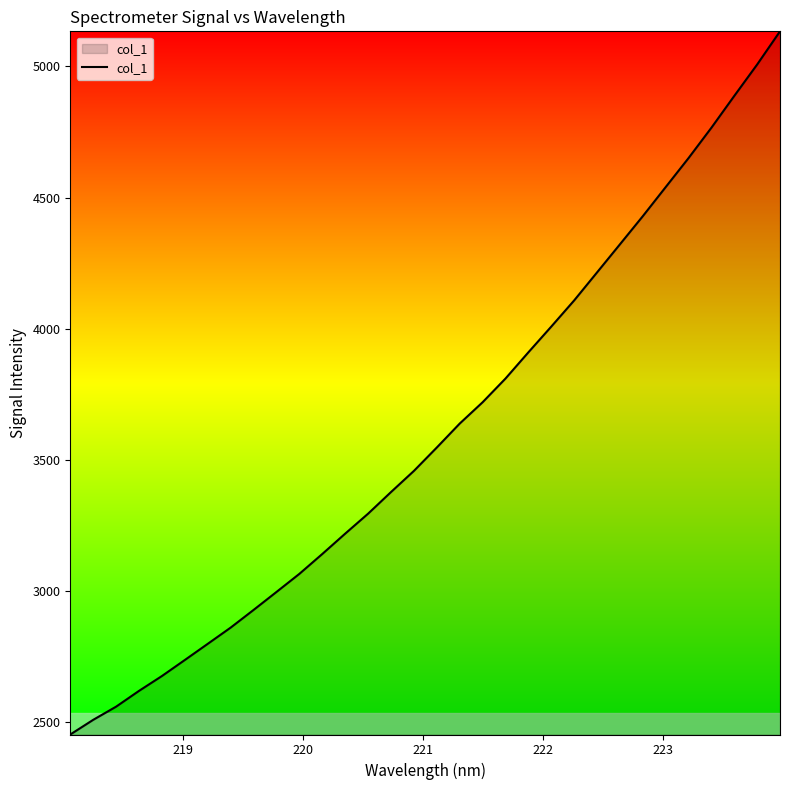

What is the minimum value shown in the chart?

2451.4